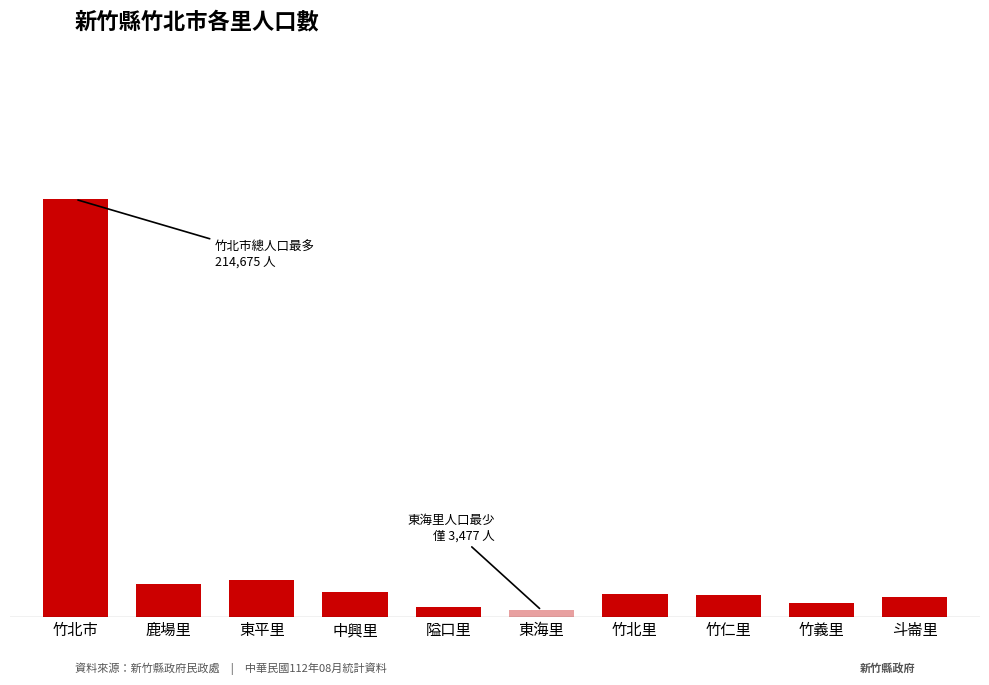

Does the chart contain any negative values?

No